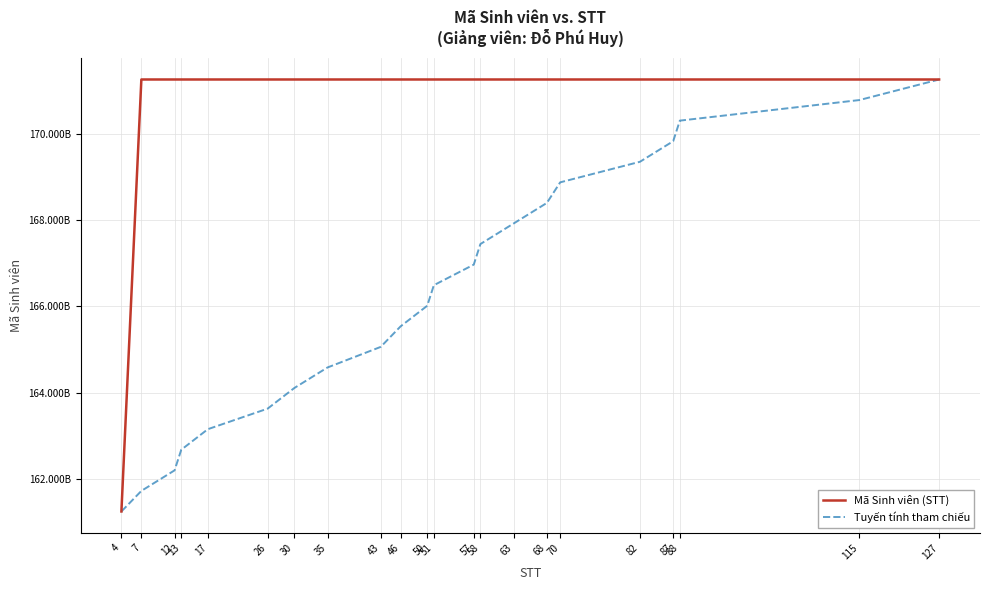

Reading left to right, transcribe all the data shown in this chart.

Mã Sinh viên (STT): 161250533102.0	171250543131.0	171250533406.0	171250533103.0	171250533106.0	171250533110.0	171250533211.0	171250533215.0	171250533518.0	171250533520.0	171250533120.0	171250533121.0	171250533422.0	171250533220.0	171250533127.0	171250533130.0	171250533229.0	171250533262.0	171250533136.0	171250533237.0	171250533247.0	171250533160.0
Tuyến tính tham chiếu: 161250533102.0	161726723581.0	162202914059.9	162679104538.9	163155295017.8	163631485496.8	164107675975.7	164583866454.7	165060056933.6	165536247412.6	166012437891.5	166488628370.5	166964818849.4	167441009328.4	167917199807.3	168393390286.3	168869580765.2	169345771244.2	169821961723.1	170298152202.1	170774342681.0	171250533160.0